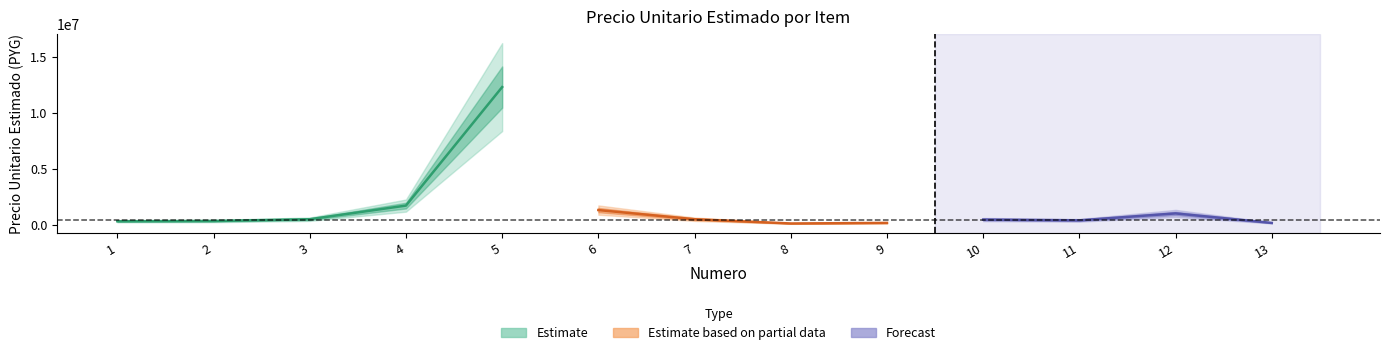

Between 9 and 4, which is larger?

4